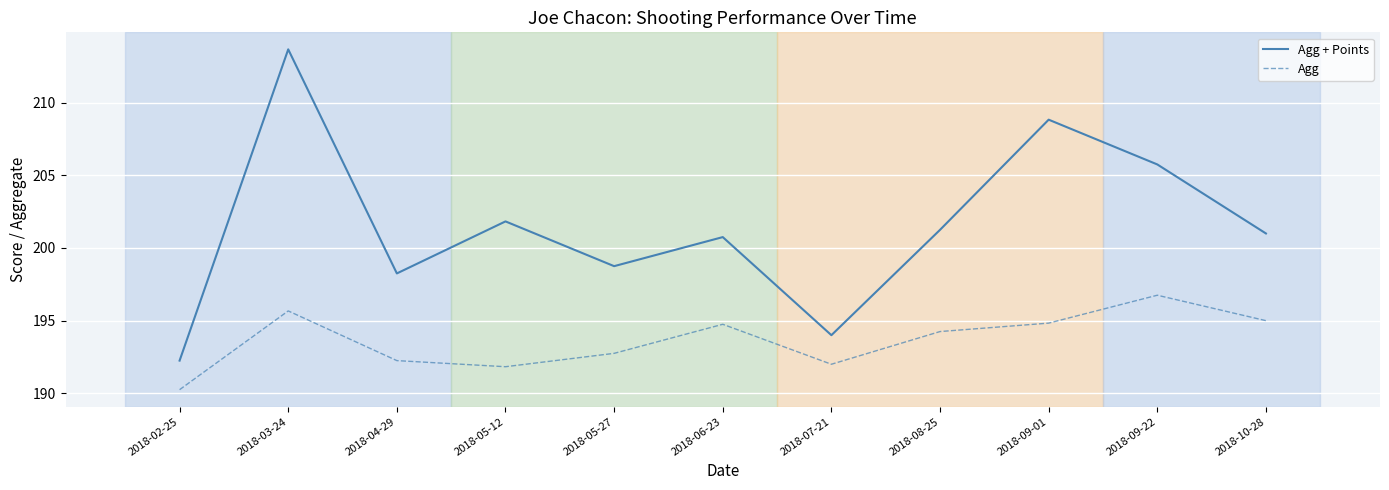

Rank the series at 2018-05-12 from highest to lowest value.

Agg + Points, Agg